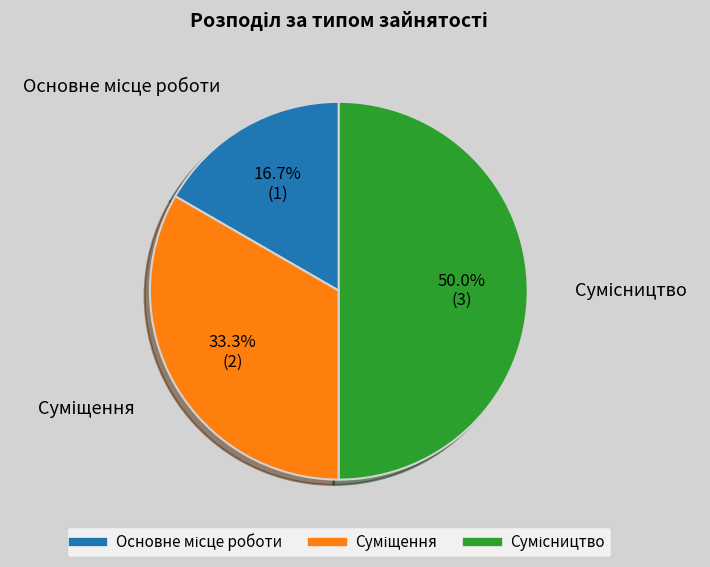

To the nearest percent, what is the difference between the Суміщення and Сумісництво slice percentages?

17%